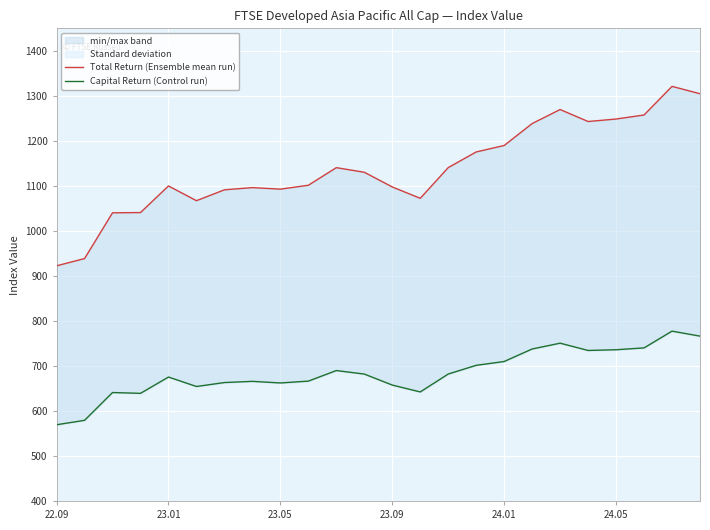

What is the greatest value displayed?

1321.1